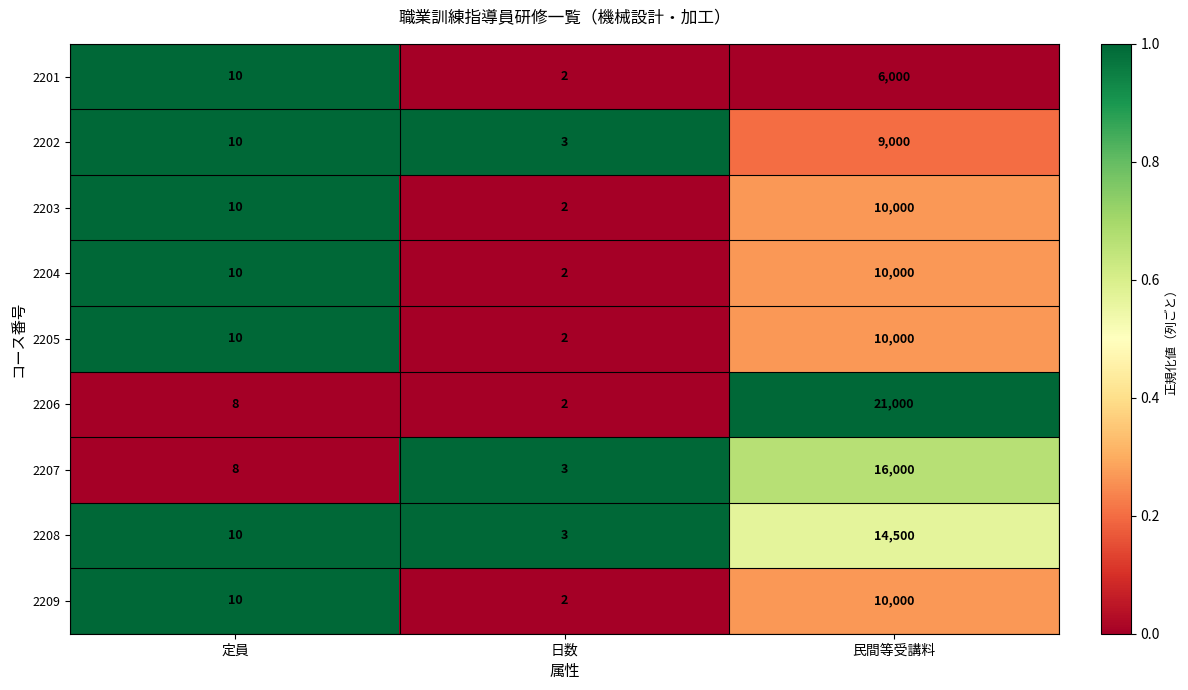

At which category does the chart reach its minimum across all series?

日数